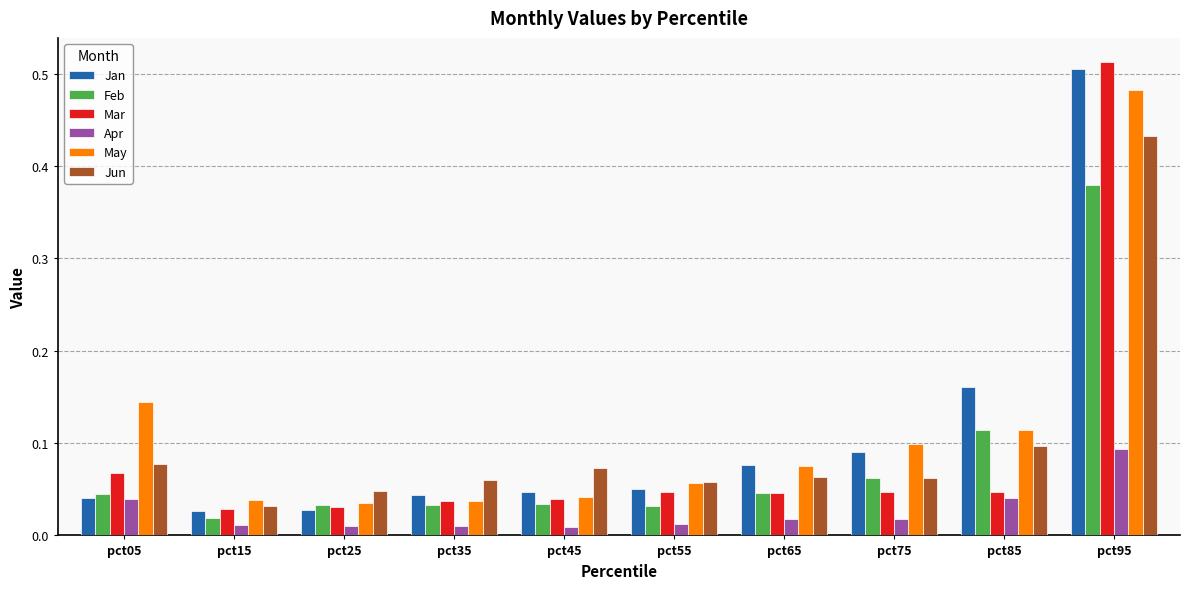

The value of Jan at pct05 is 0.1. True or false?

False